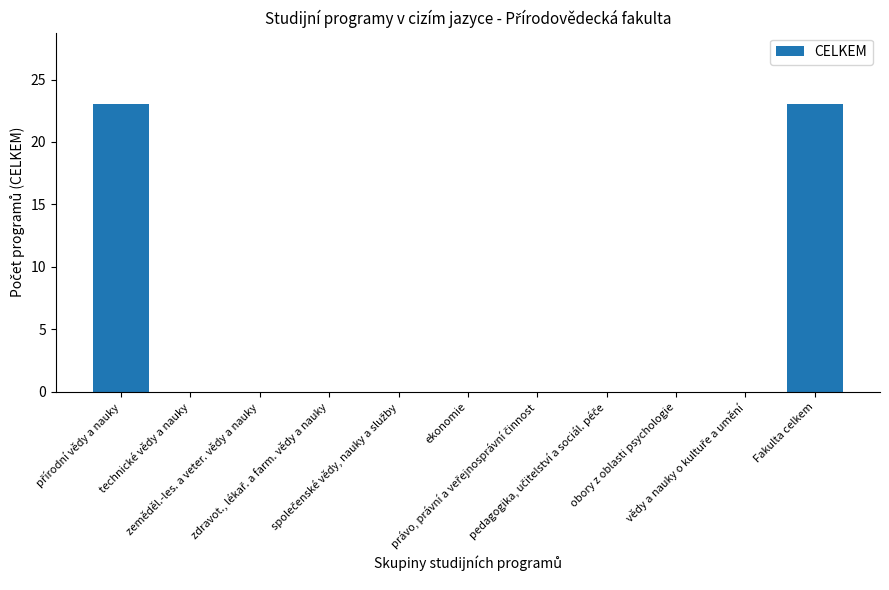

The value at technické vědy a nauky is 0. True or false?

True